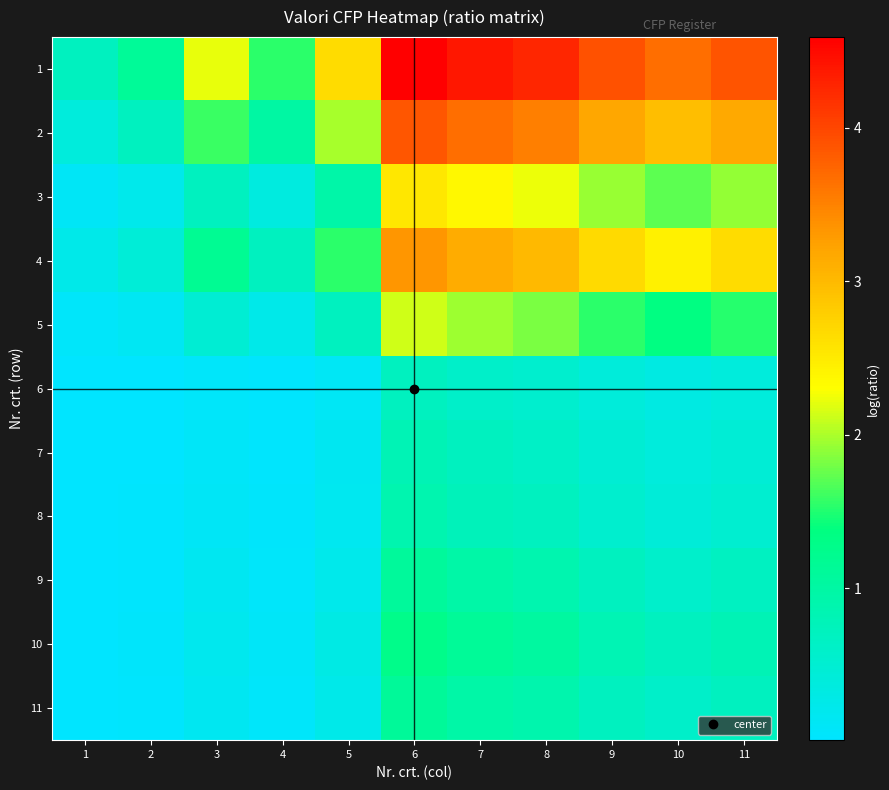

Which series has the widest spread of values?

1